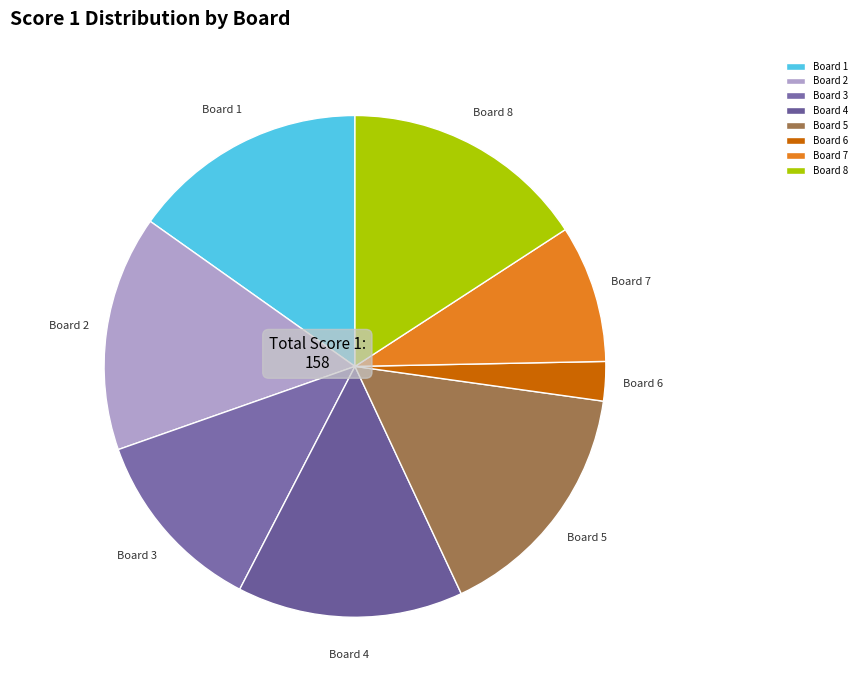

Which category has the smallest portion of the pie?

Board 6